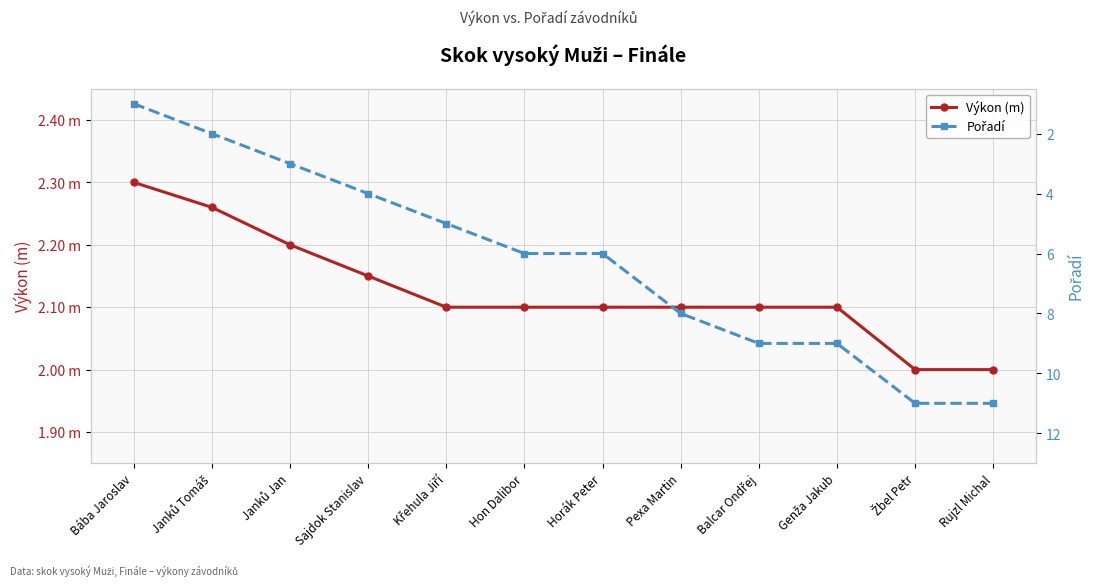

What is the total value across all series at Janků Jan?

5.2